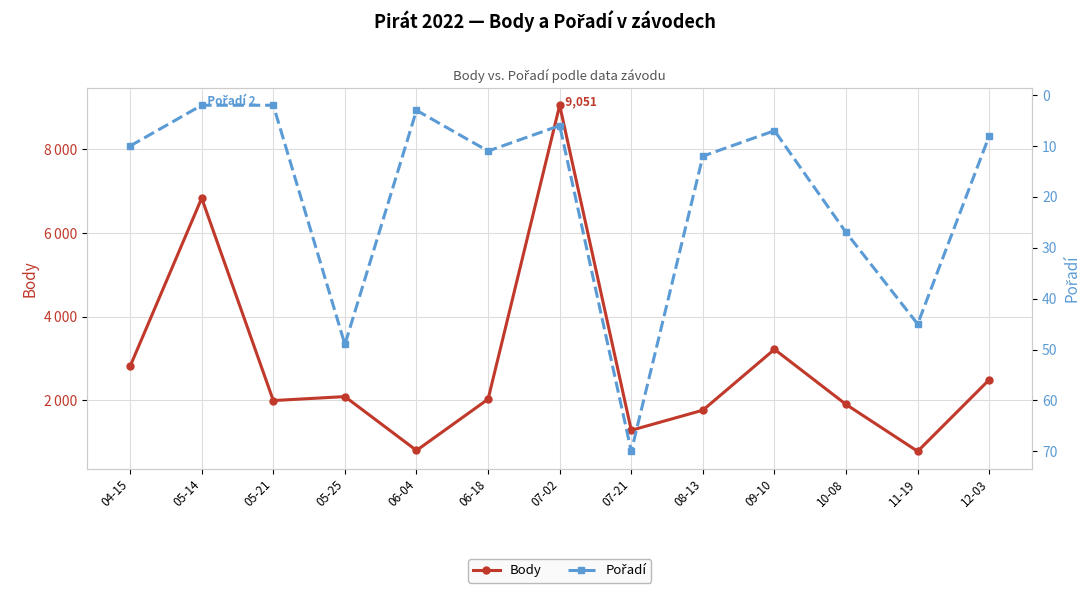

Is this an area chart (filled region under the line)?

No